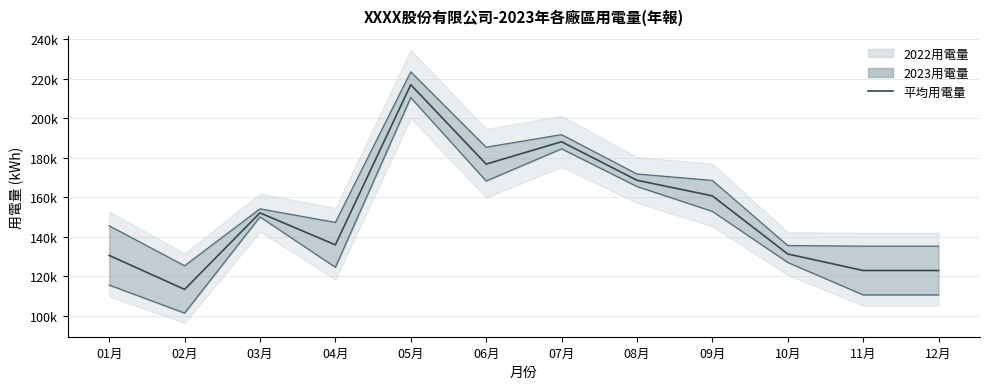

What is the difference between the maximum and minimum values in the 2023用電量 series?

109128.2